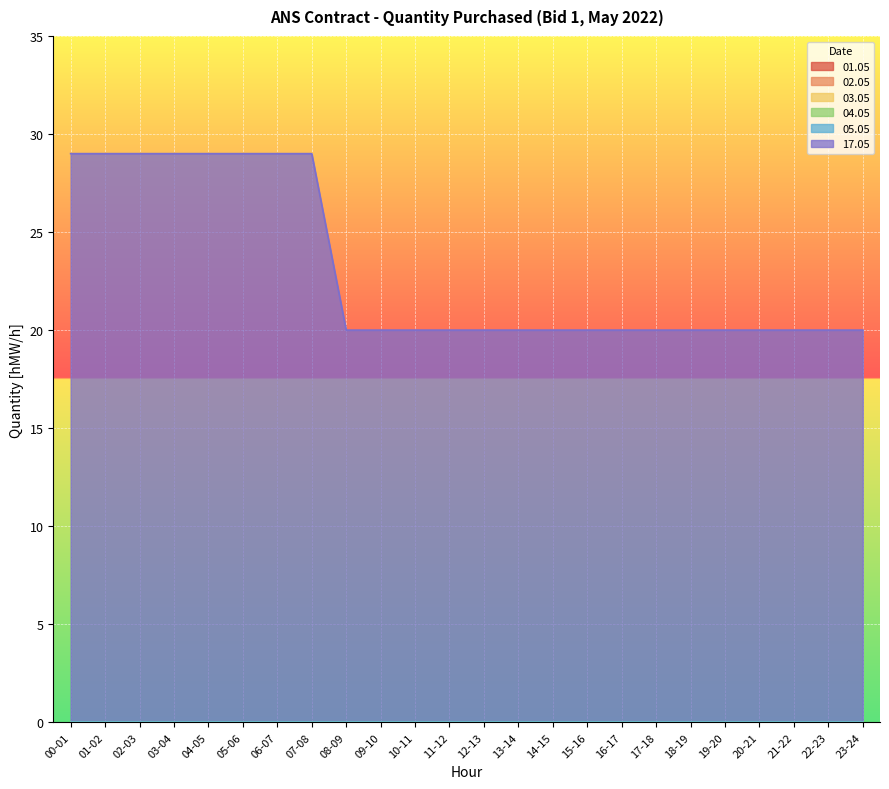

What is the label of the 20th point from the left?

19-20